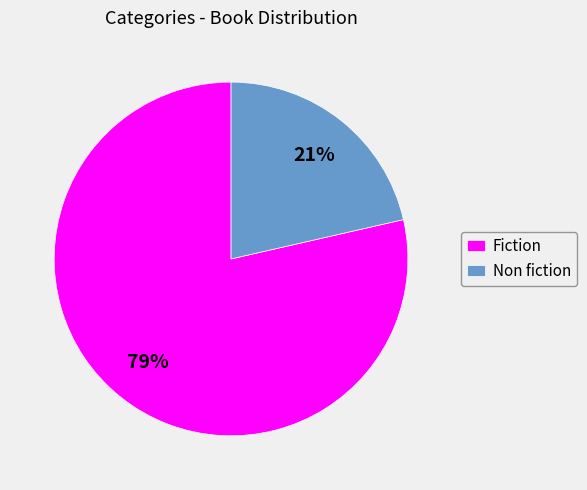

What is the smallest slice in the pie chart?

Non fiction